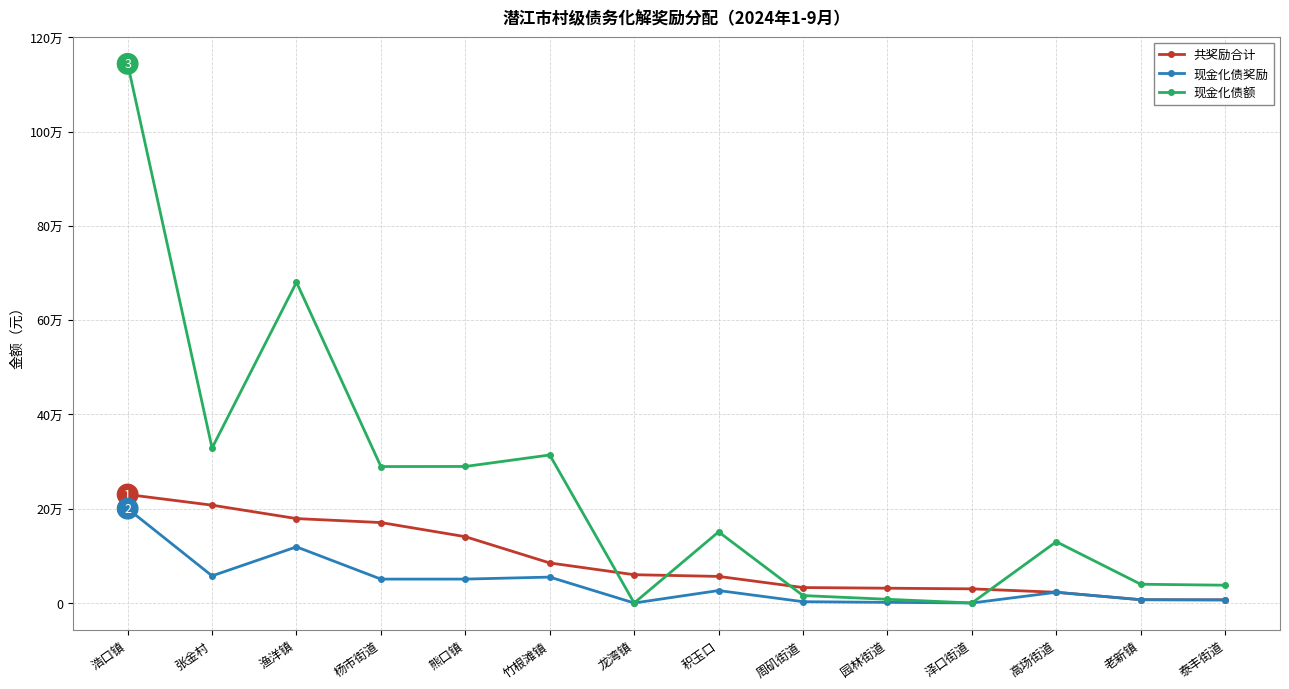

What is the sum of all 现金化债奖励 values?

600000.3